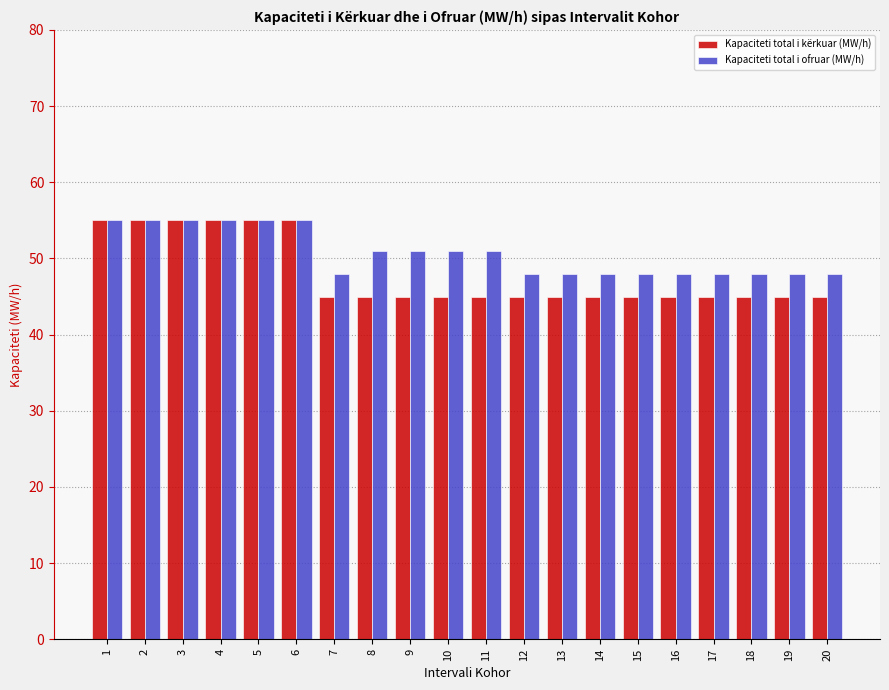

What is the highest value of the Kapaciteti total i kërkuar (MW/h) series?

55